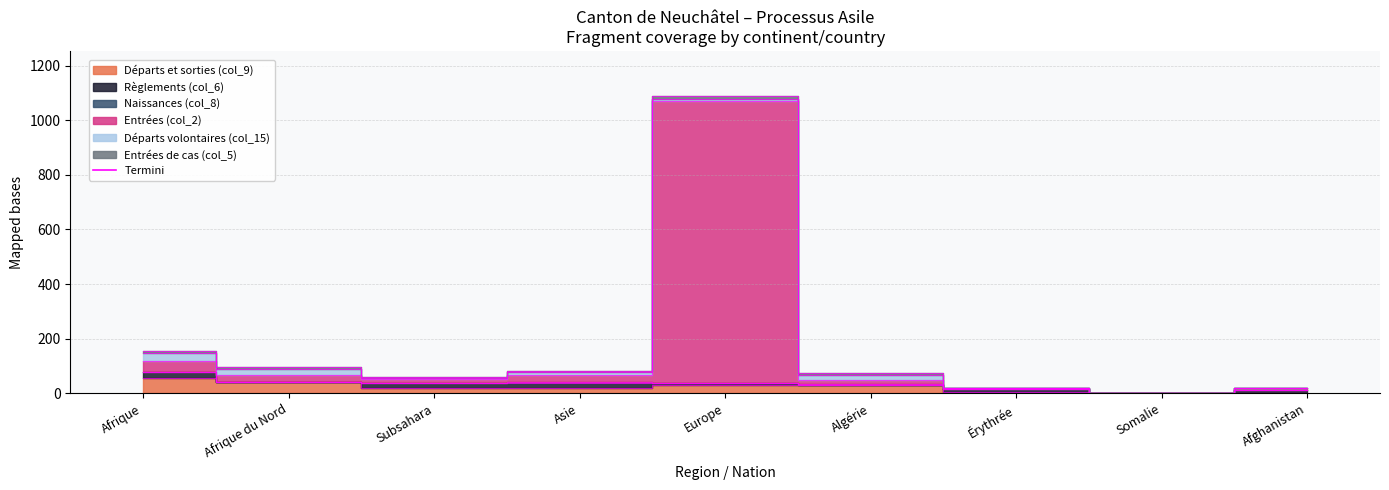

What is the difference between the highest and lowest values at Afrique du Nord?

40